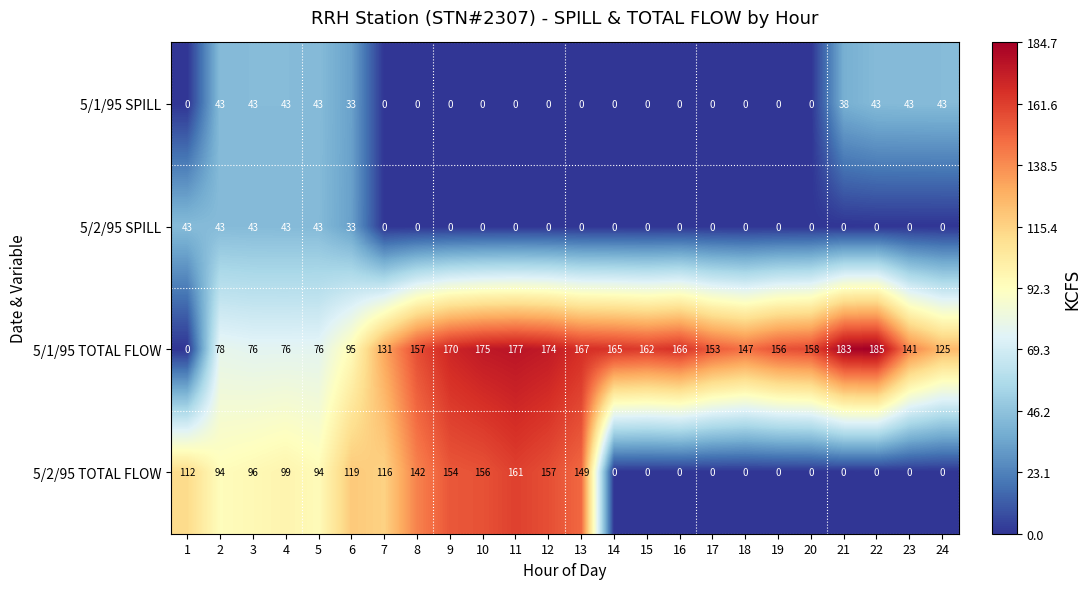

At how many categories does at least one series exceed 103?

20